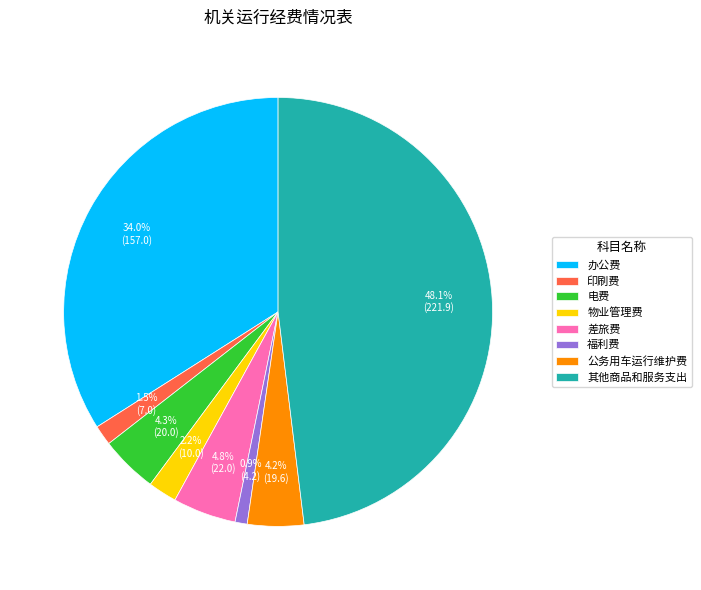

Between 福利费 and 公务用车运行维护费, which is larger?

公务用车运行维护费